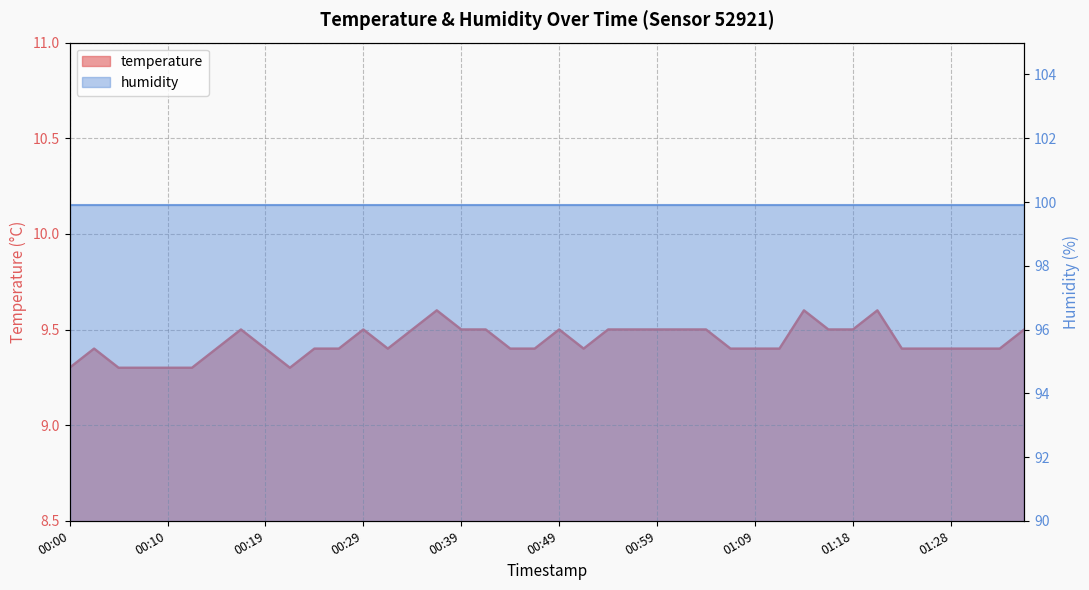

At which category does the chart reach its minimum across all series?

00:00